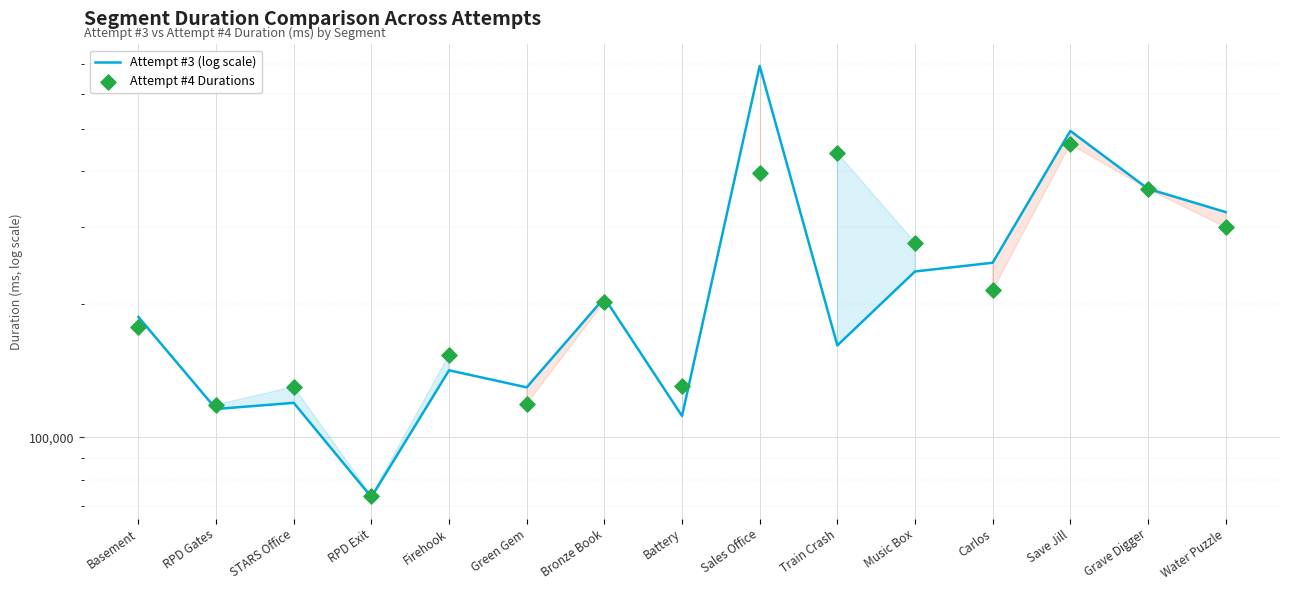

At how many categories does at least one series exceed 370433?

3